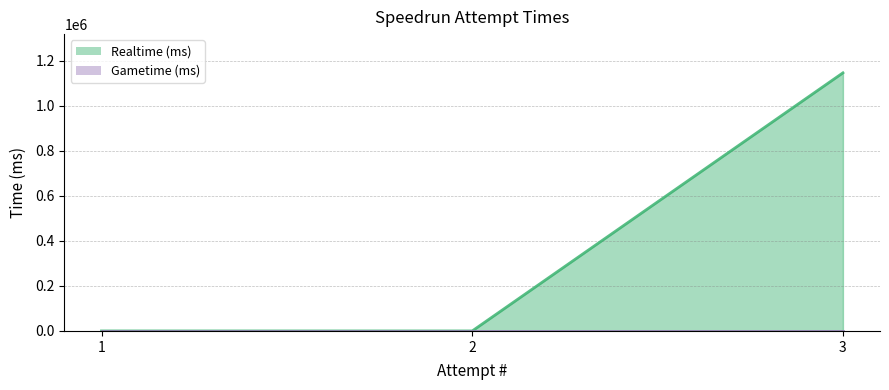

What is the greatest value displayed?

1146762